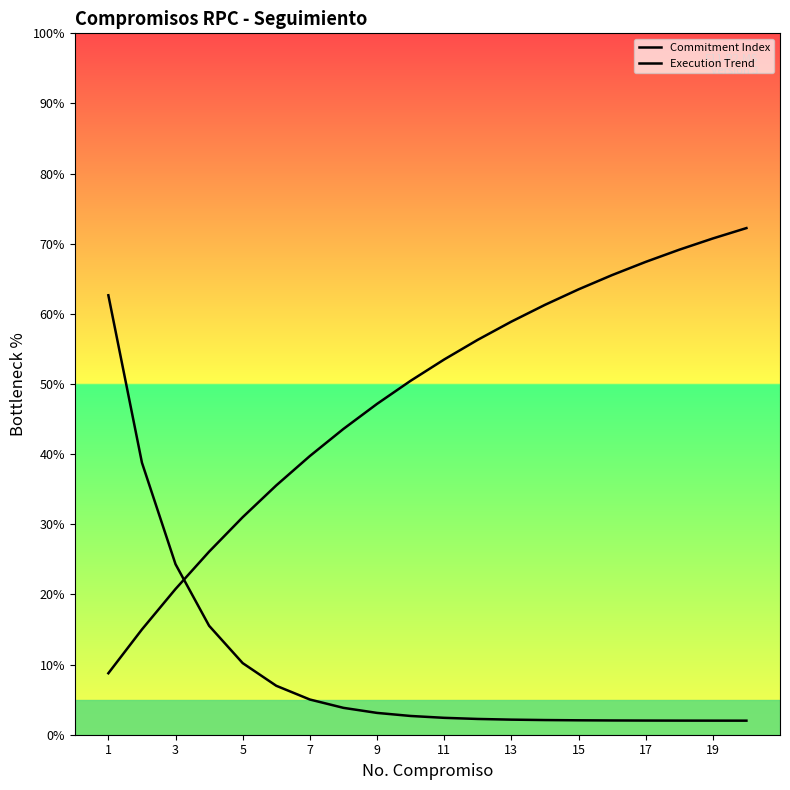

What is the value of the Commitment Index point at the 4th from the left?

15.5